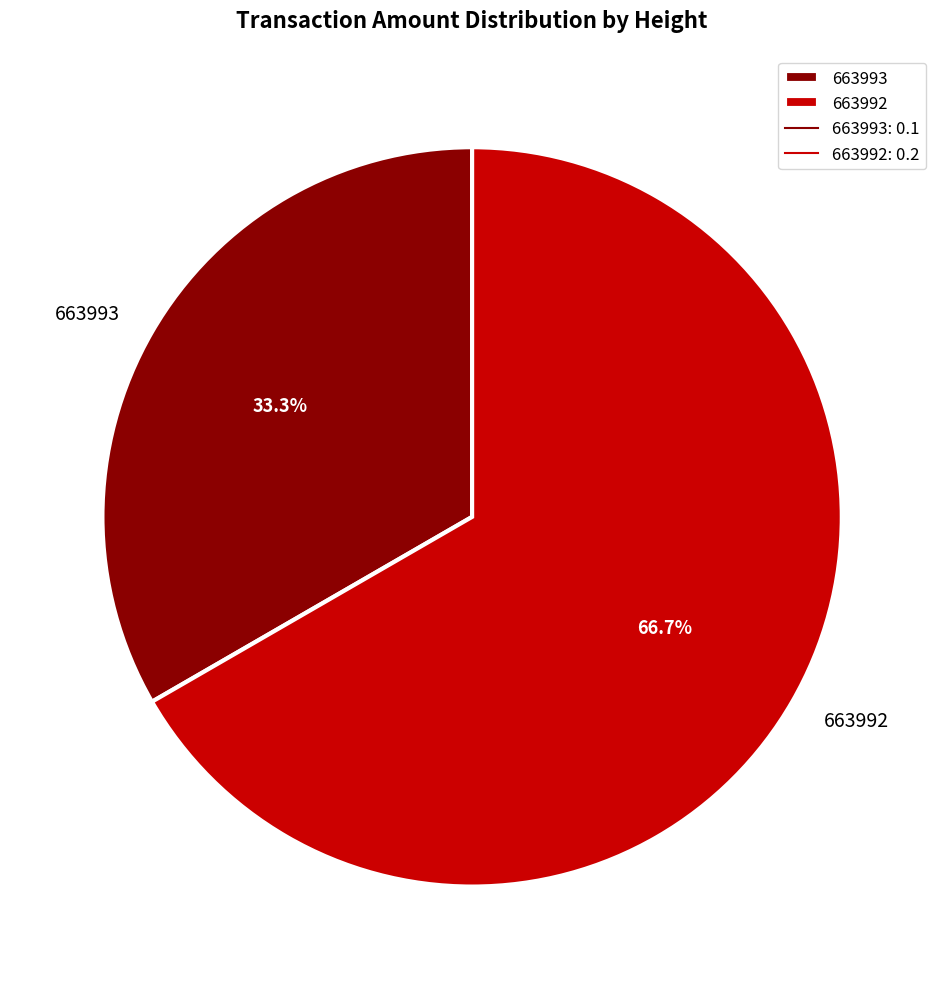

How many segments does this pie chart have?

2